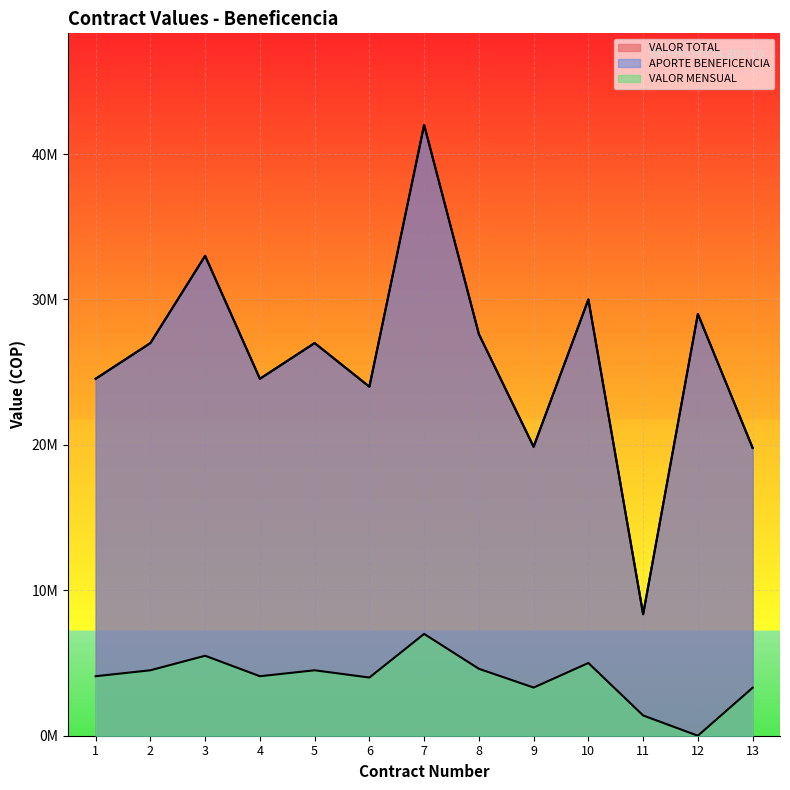

Reading left to right, list all the values displayed in this chart.

VALOR TOTAL: 1=24545400	2=27000000	3=33000000	4=24545400	5=27000000	6=24000000	7=42000000	8=27615660	9=19872000	10=30000000	11=8356656	12=29000000	13=19792584
APORTE BENEFICENCIA: 1=24545400	2=27000000	3=33000000	4=24545400	5=27000000	6=24000000	7=42000000	8=27615660	9=19872000	10=30000000	11=8356656	12=29000000	13=19792584
VALOR MENSUAL: 1=4090900	2=4500000	3=5500000	4=4090900	5=4500000	6=4000000	7=7000000	8=4602610	9=3312000	10=5000000	11=1392776	12=0	13=3298764